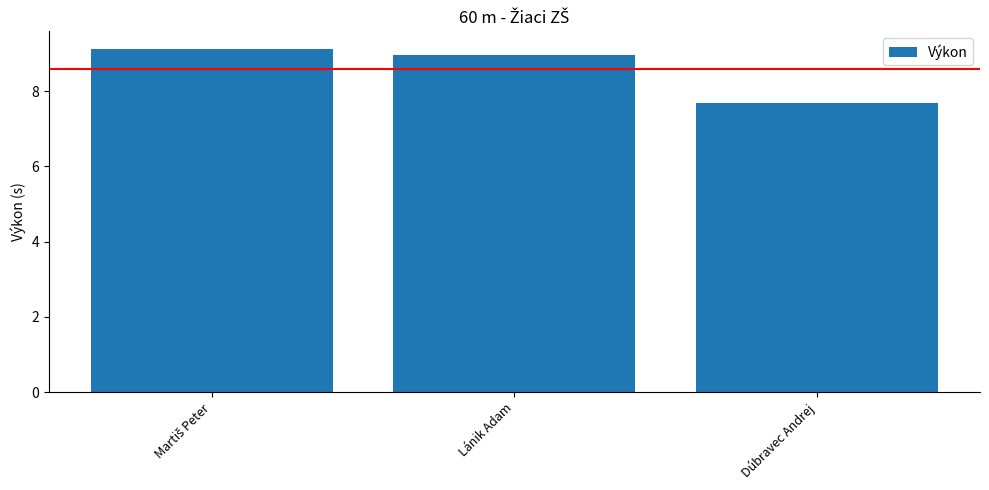

What position from the left is Dúbravec Andrej?

3